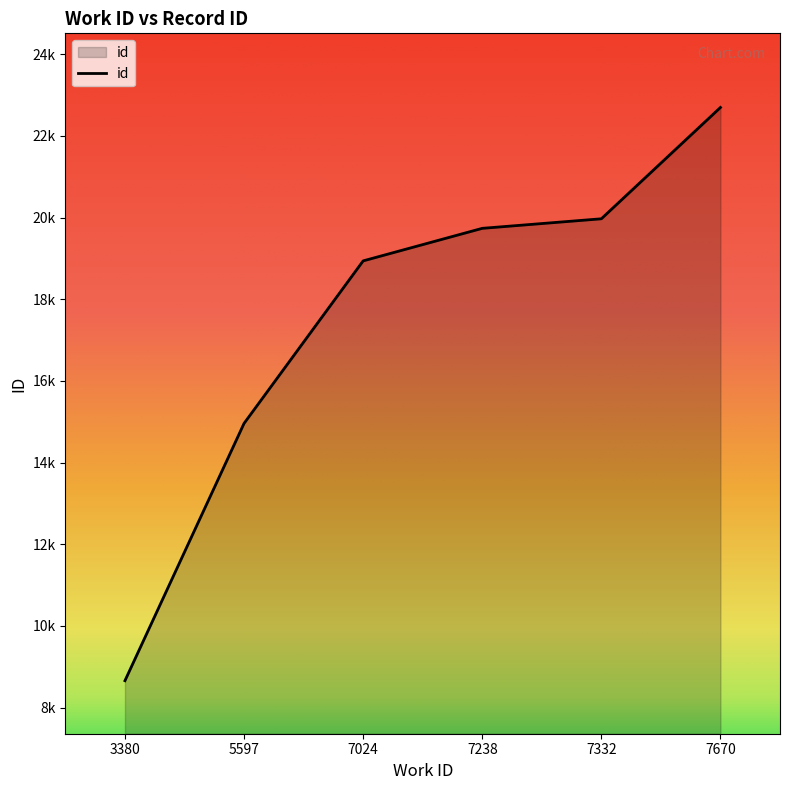

True or false: the data has more than 0 interior local peaks.

False